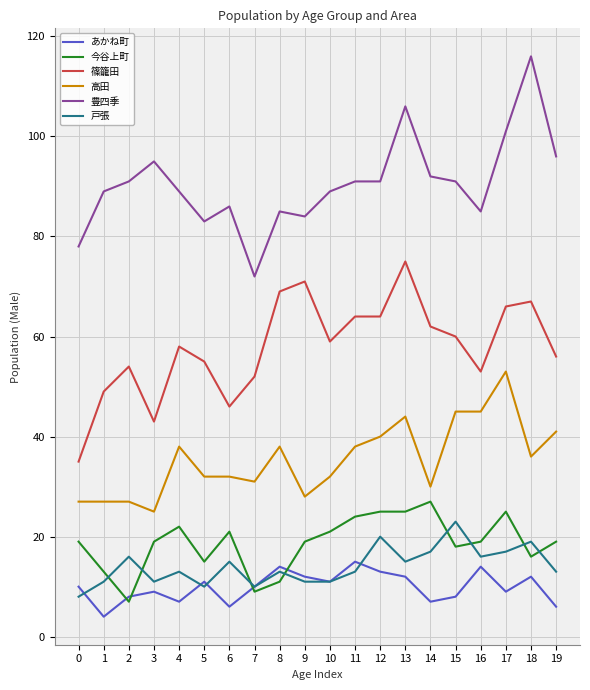

Between 14 and 17, which series saw the biggest shift?

高田